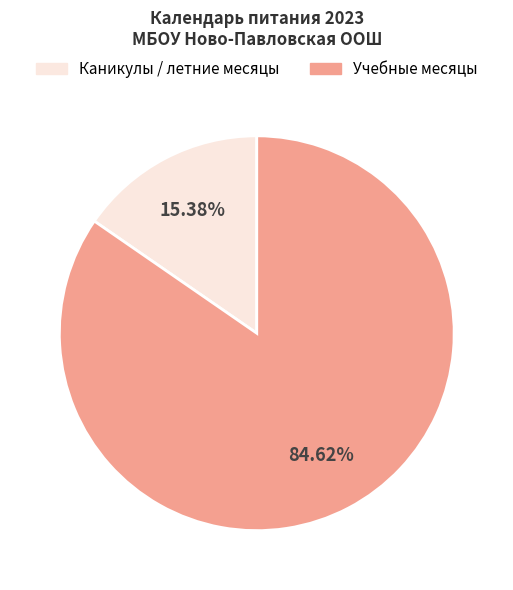

Is there a majority slice in this chart?

Yes